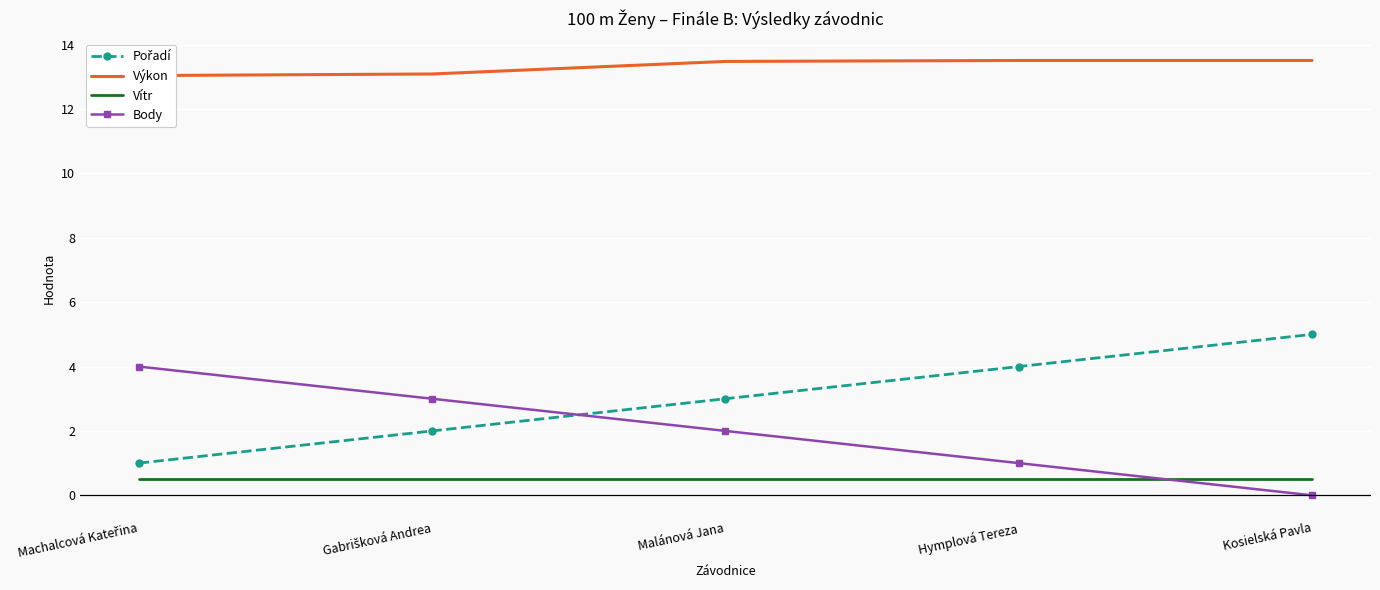

At how many categories does at least one series exceed 3?

5